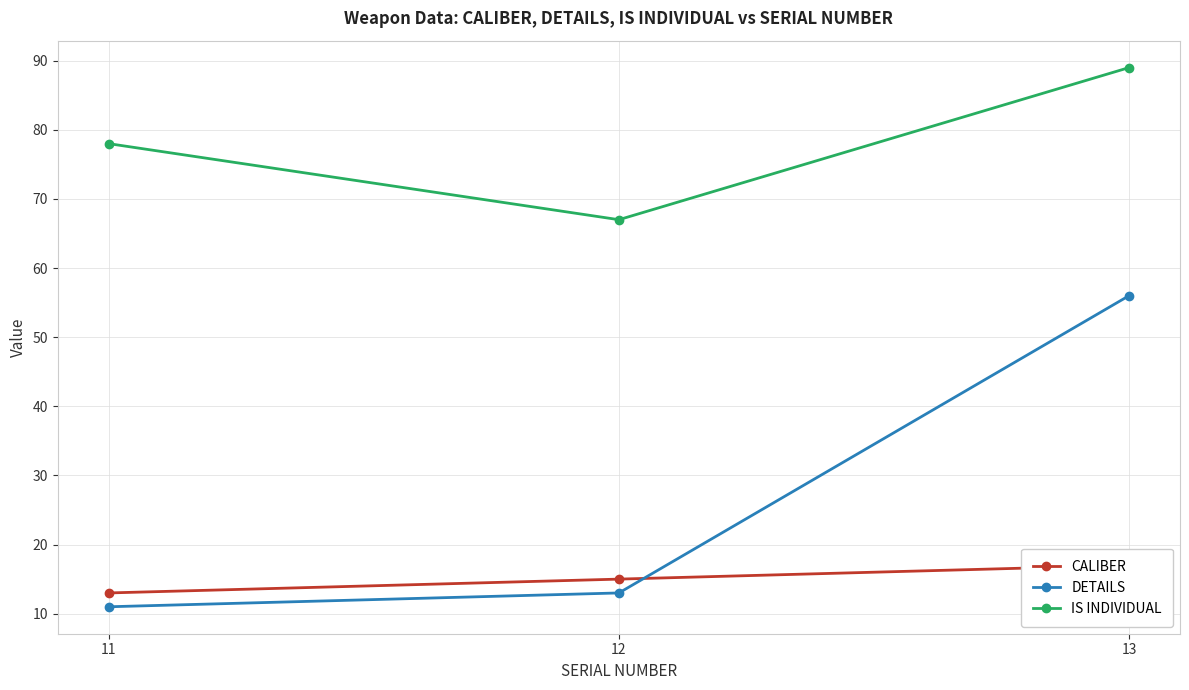

What is the smallest value displayed?

11